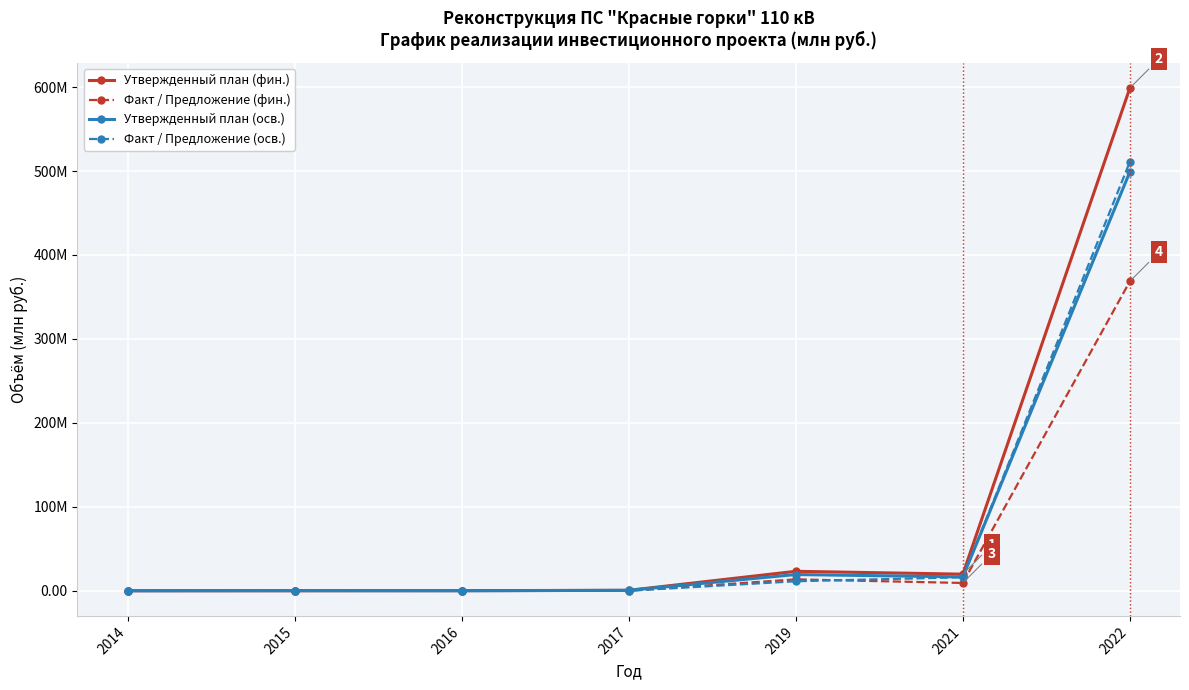

The Факт / Предложение (осв.) series shows 511.0 at 2022. True or false?

True